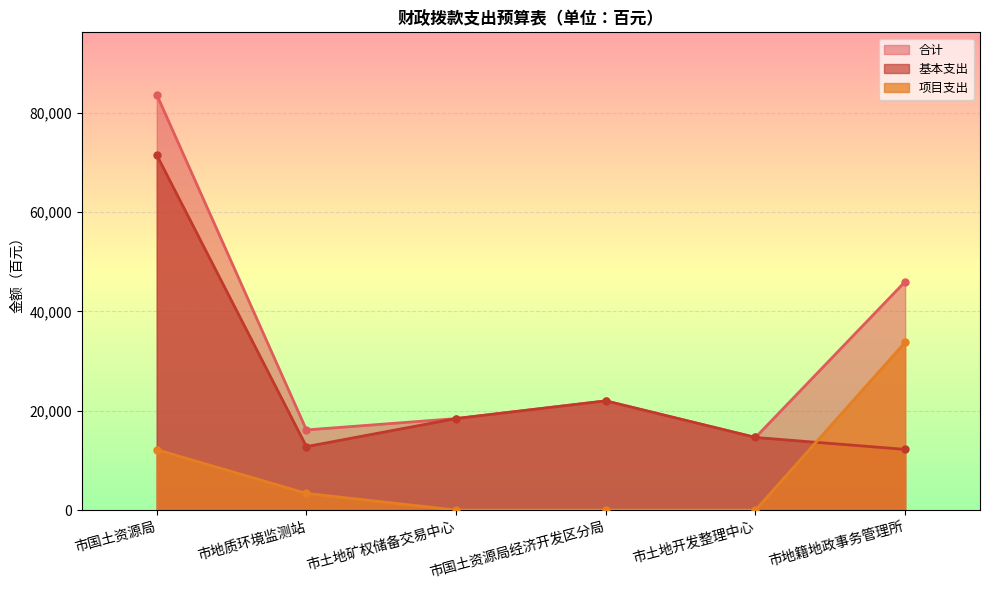

Reading left to right, list all the values displayed in this chart.

基本支出: 71479	12778	18421	21983	14618	12218
项目支出: 12160	3357	0	0	0	33782
合计: 83639	16135	18421	21983	14618	46000